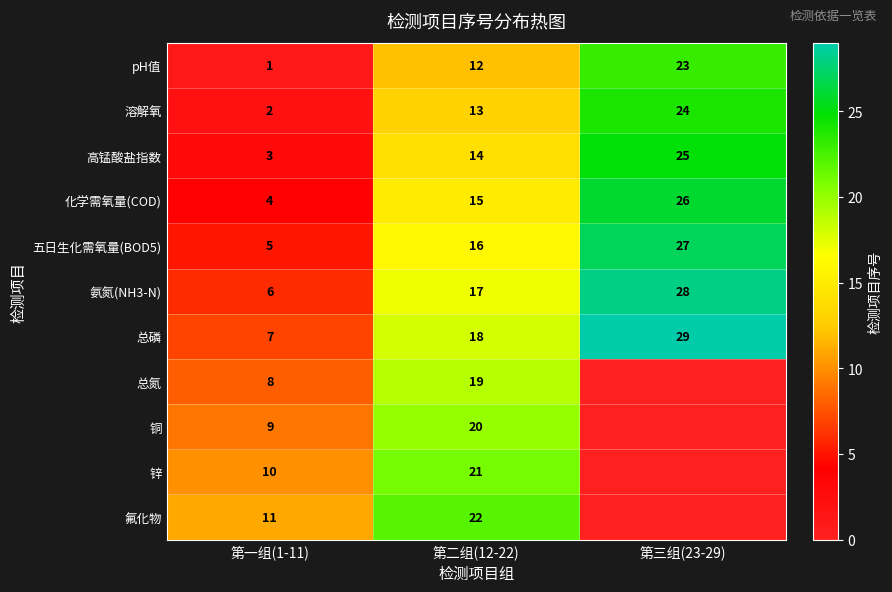

What is the maximum value shown in the chart?

29